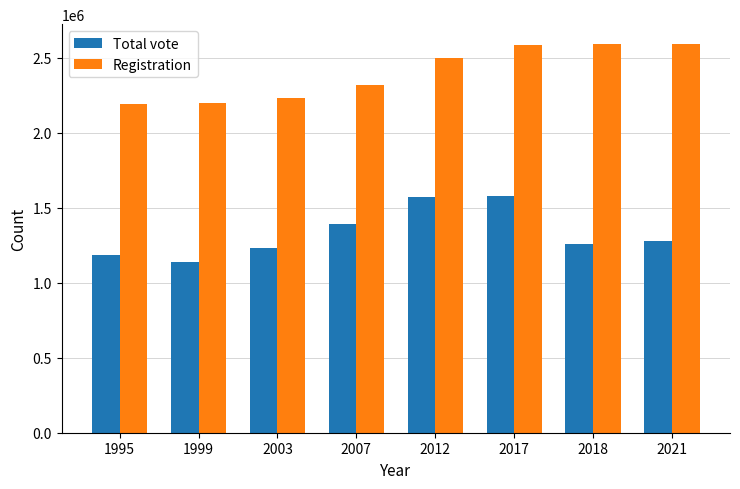

Which series has the widest spread of values?

Total vote